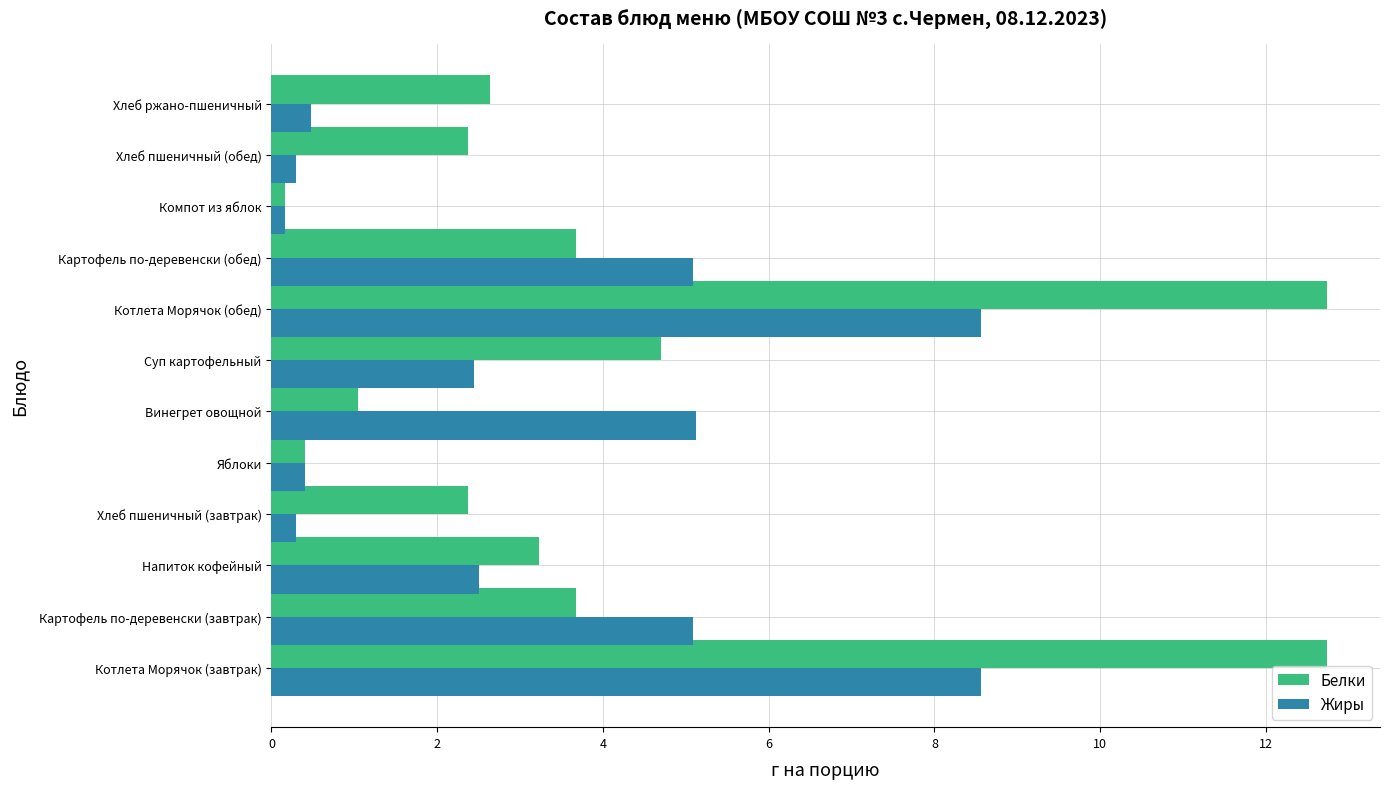

Rank the series by their maximum value, from highest to lowest.

Белки, Жиры